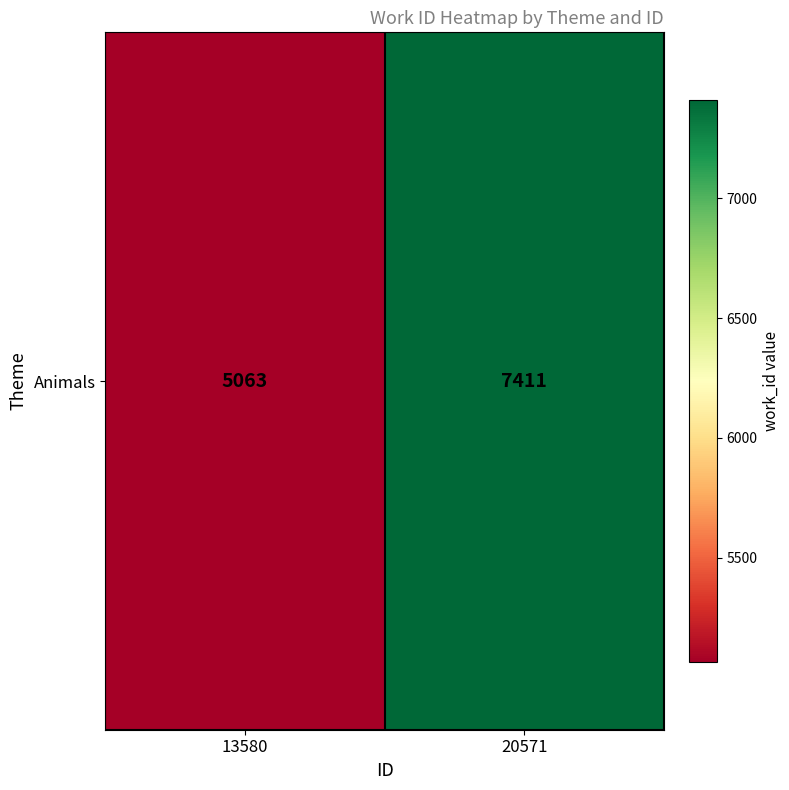

List the labels in order of value, largest first.

20571, 13580